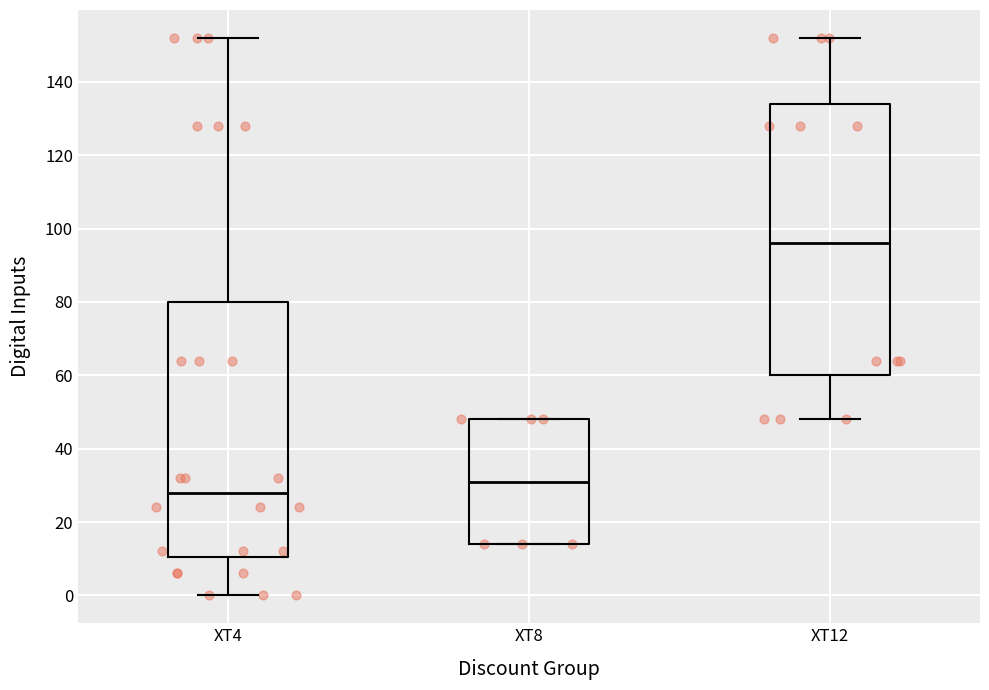

Reading left to right, read every box against the y-axis: the position of its median line, the range the box covers, and the ends of its whiskers. The values are not printed on the chart, so give them approximately, as read against the axis.

XT4: median 28, box 10 to 80, whiskers 0 to 152
XT8: median 32, box 14 to 48, whiskers 14 to 48
XT12: median 96, box 60 to 134, whiskers 48 to 152